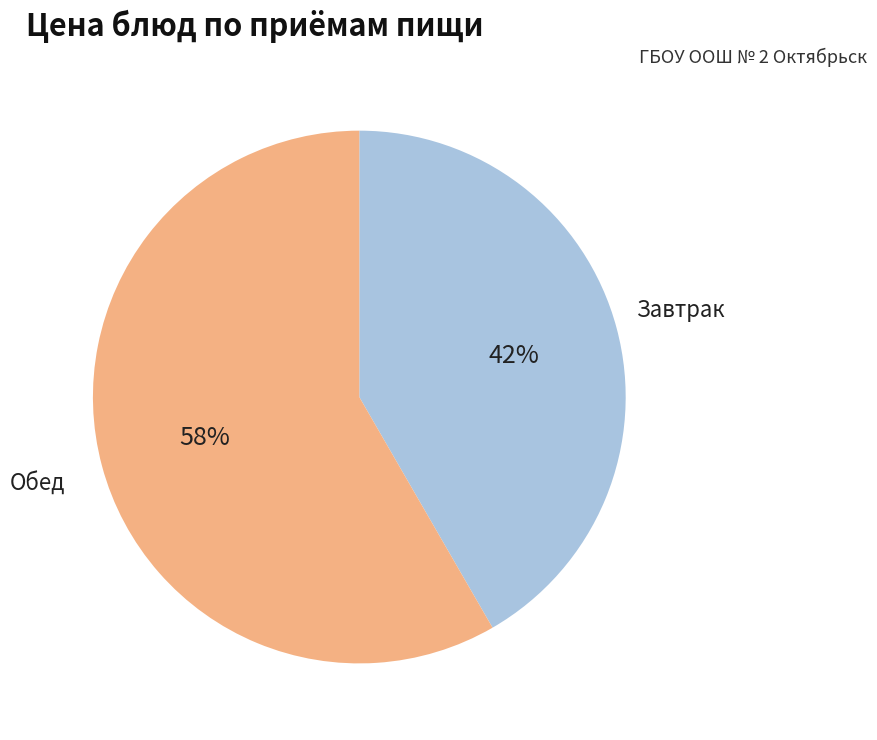

To the nearest percent, what is the average slice percentage?

50%